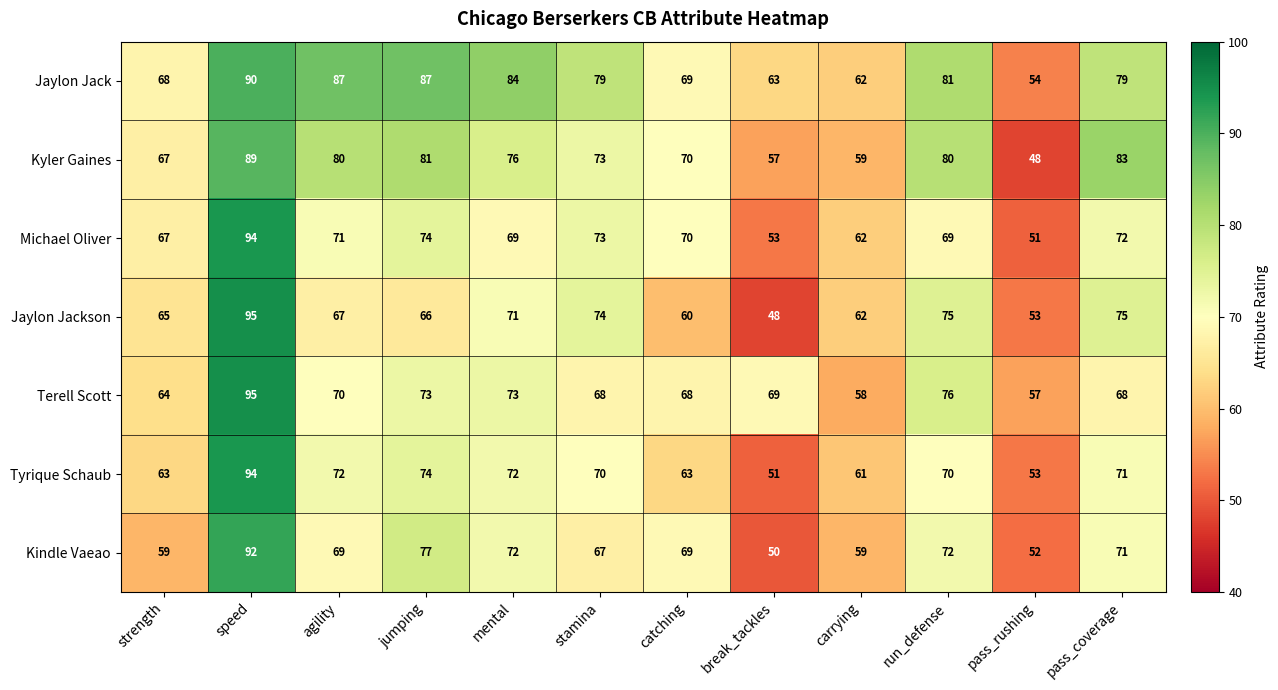

Which label corresponds to the largest value in the chart?

speed